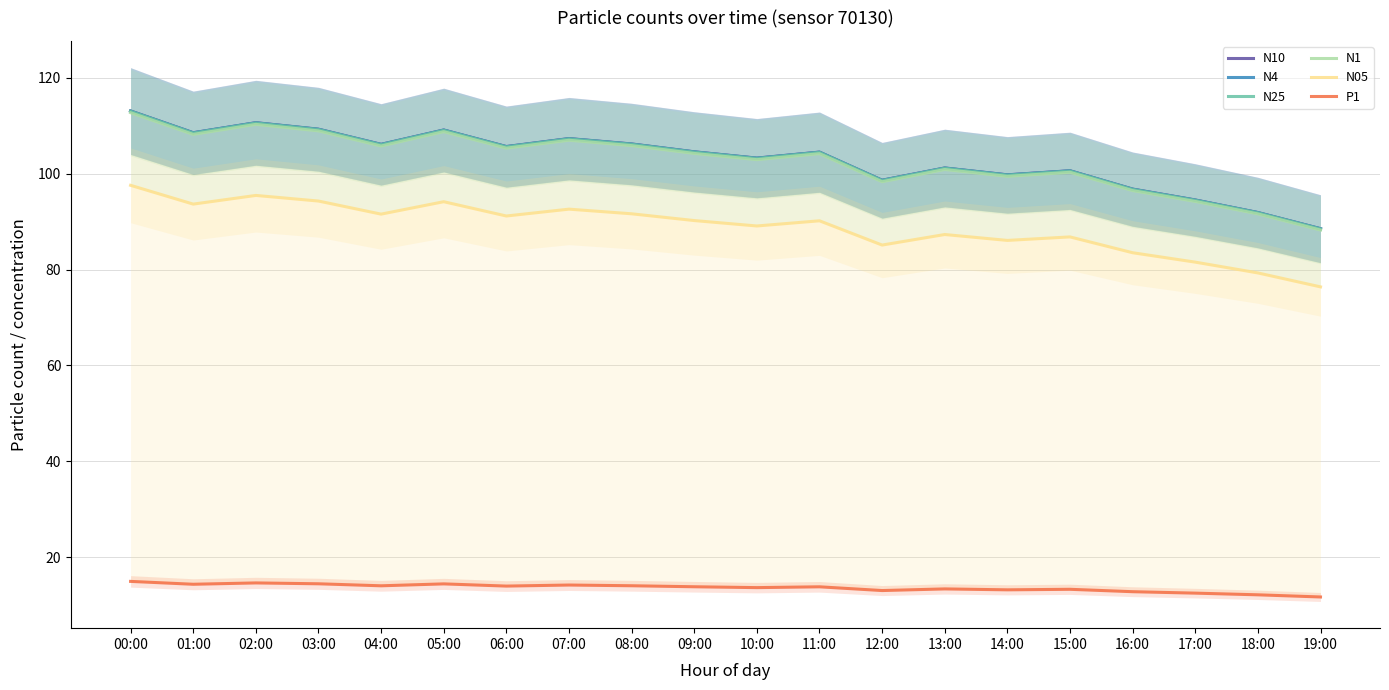

What is the value of the N1 point at the 12th from the left?

104.2